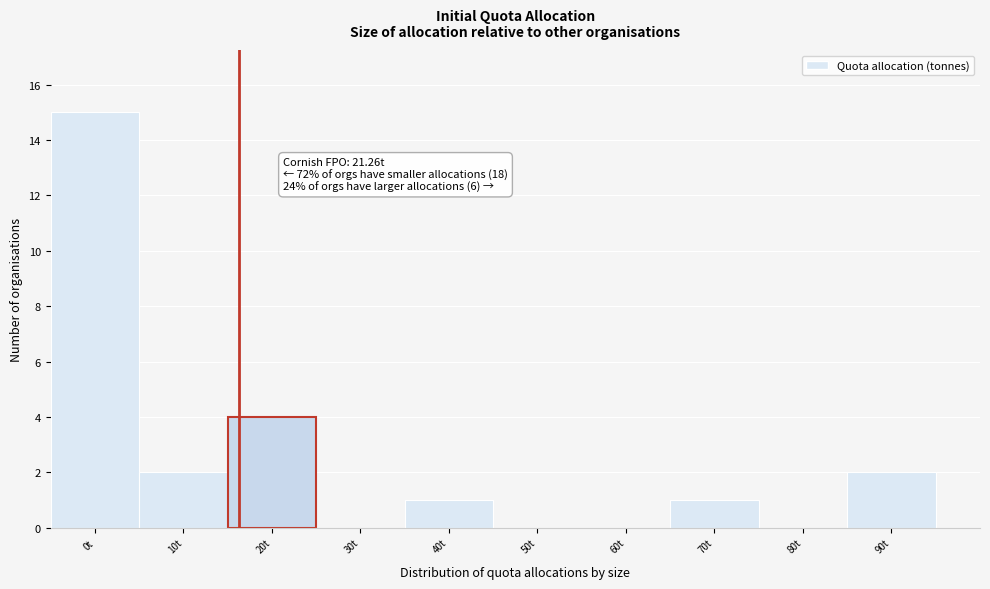

Reading right to left, transcribe all the data shown in this chart.

90t=2	80t=0	70t=1	60t=0	50t=0	40t=1	30t=0	20t=4	10t=2	0t=15